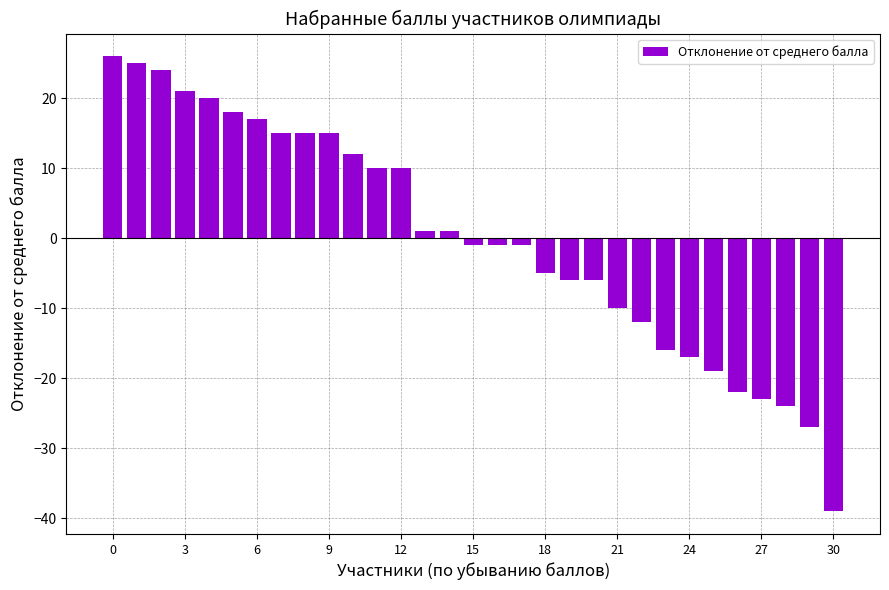

What is the minimum value shown in the chart?

-39.0